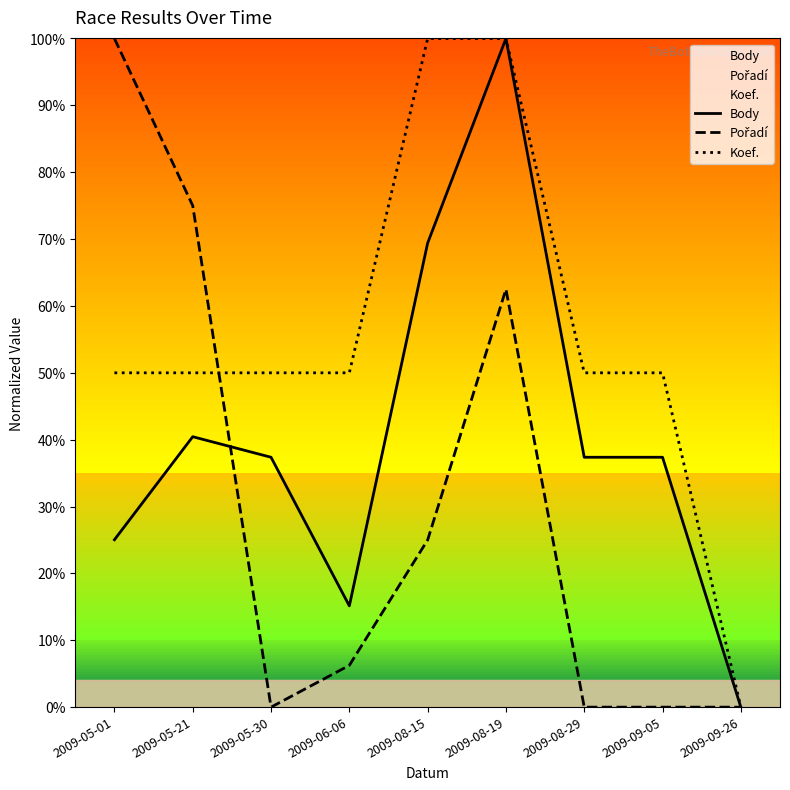

Reading left to right, extract all data points from this chart.

Body: 25.0	40.4	37.4	15.1	69.4	100.0	37.4	37.4	0.0
Pořadí: 100.0	75.0	0.0	6.2	25.0	62.5	0.0	0.0	0.0
Koef.: 50.0	50.0	50.0	50.0	100.0	100.0	50.0	50.0	0.0